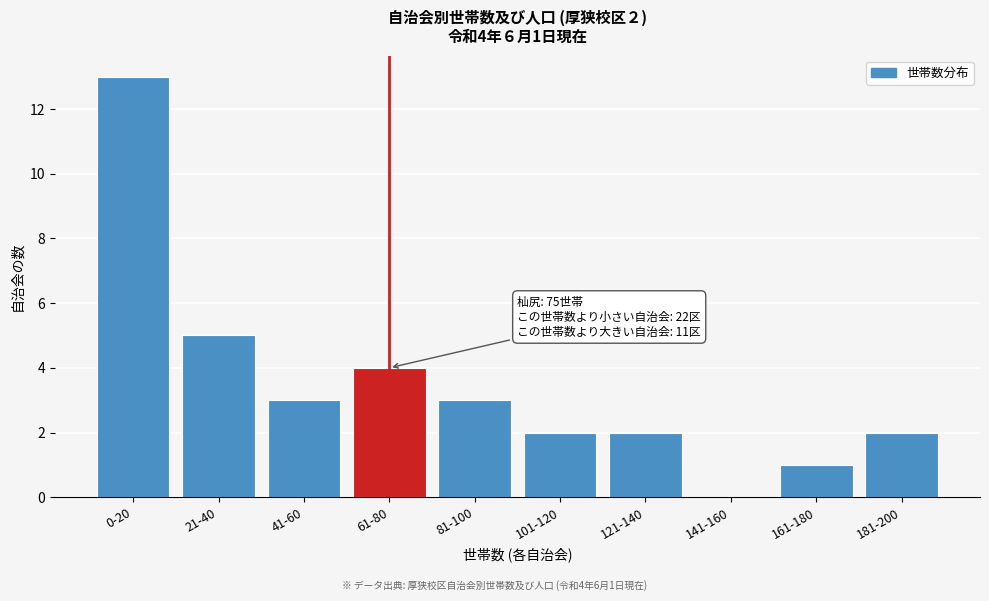

Reading left to right, transcribe all the data shown in this chart.

0-20=13	21-40=5	41-60=3	61-80=4	81-100=3	101-120=2	121-140=2	141-160=0	161-180=1	181-200=2